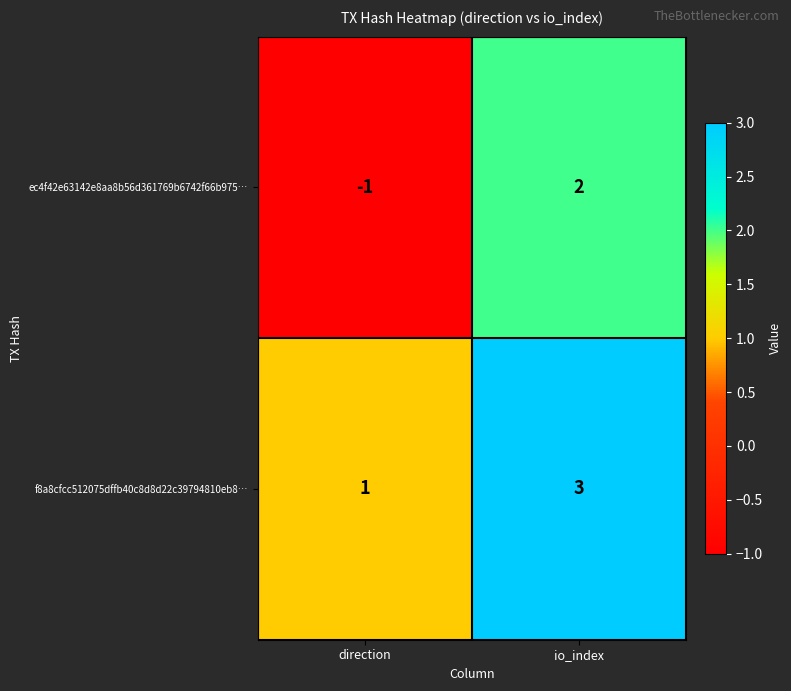

At which category does the chart reach its peak across all series?

io_index